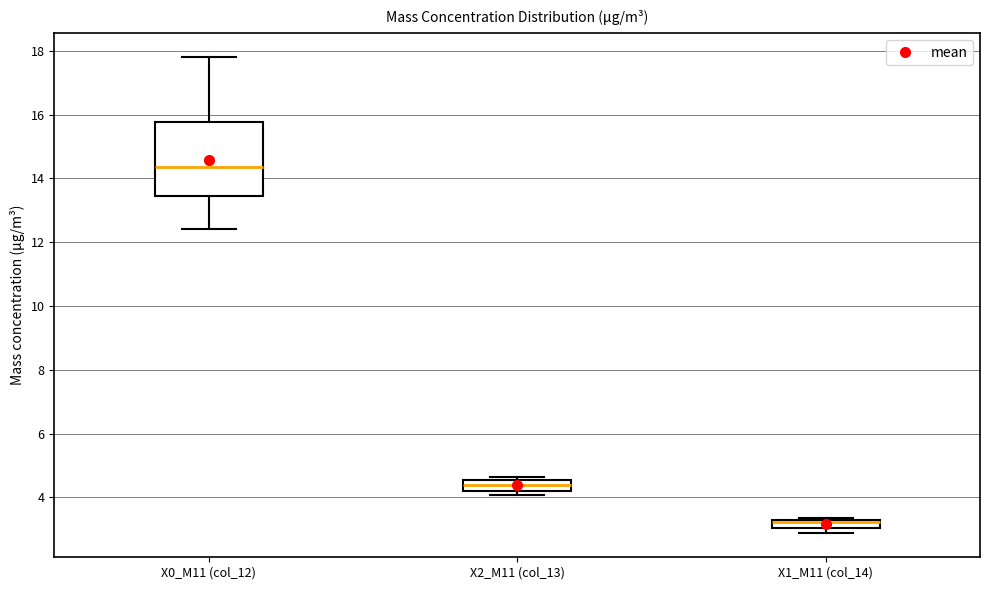

Which box has the highest median line?

X0_M11 (col_12)